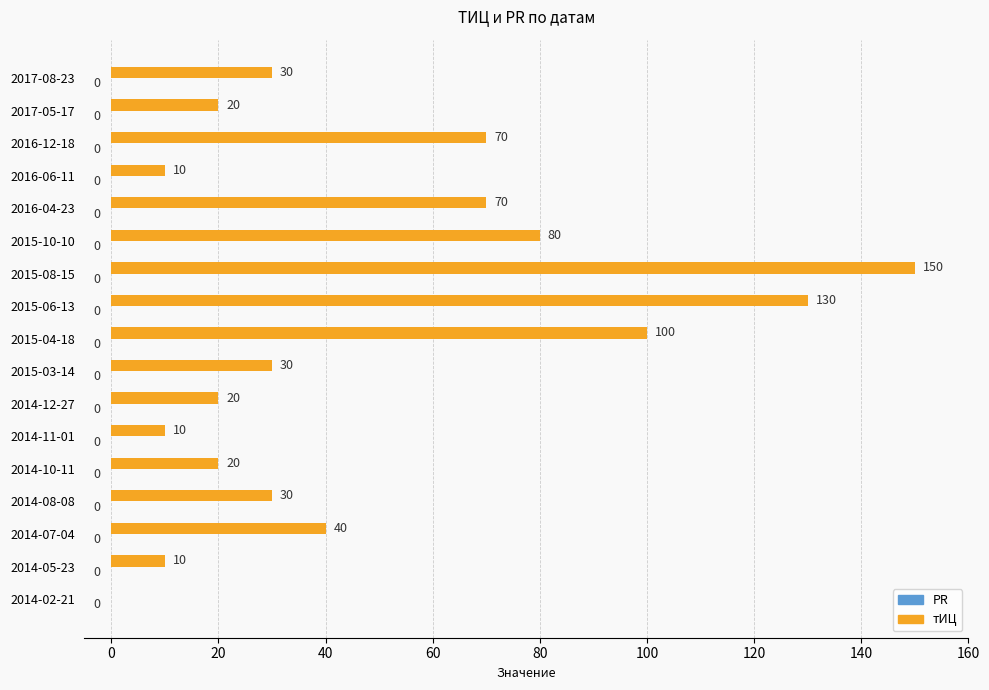

The value at 2014-05-23 is 5. True or false?

False